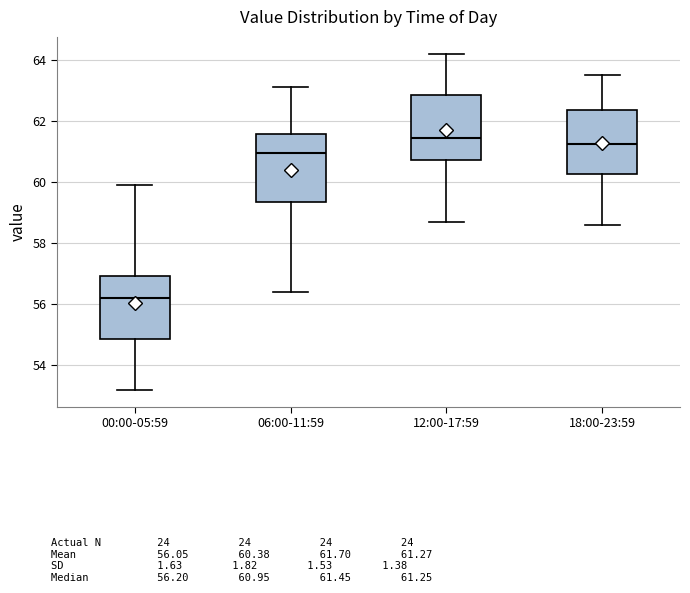

Reading left to right, read every box against the y-axis: the position of its median line, the range the box covers, and the ends of its whiskers. The values are not printed on the chart, so give them approximately, as read against the axis.

00:00-05:59: median 56.2, box 54.8 to 57.0, whiskers 53.2 to 60.0
06:00-11:59: median 61.0, box 59.4 to 61.6, whiskers 56.4 to 63.2
12:00-17:59: median 61.4, box 60.8 to 62.8, whiskers 58.8 to 64.2
18:00-23:59: median 61.2, box 60.2 to 62.4, whiskers 58.6 to 63.6